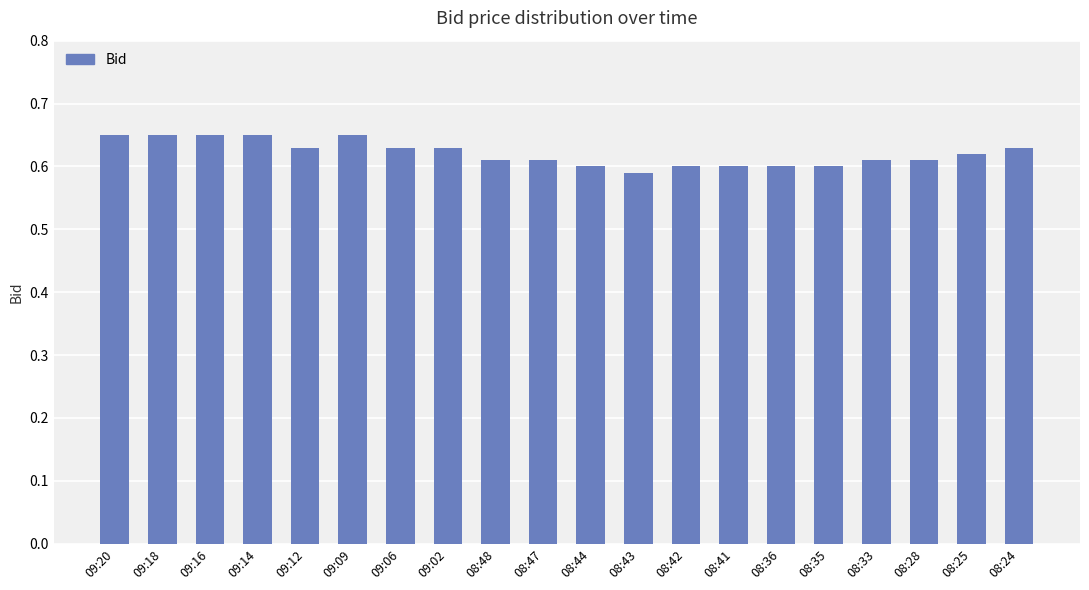

True or false: the data shows 0.6 at 09:12.

True